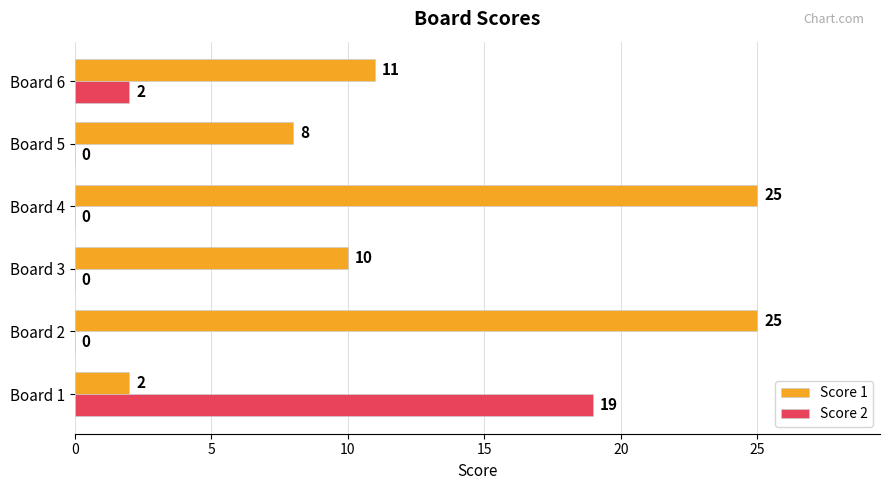

What is the sum of all Score 2 values?

21